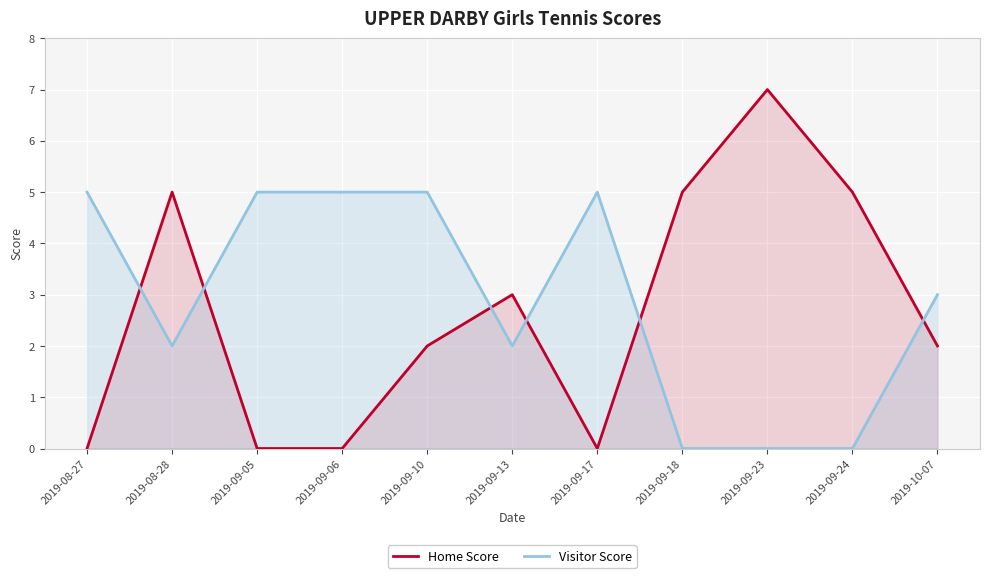

Where does the Visitor Score series first go above 3?

2019-08-27